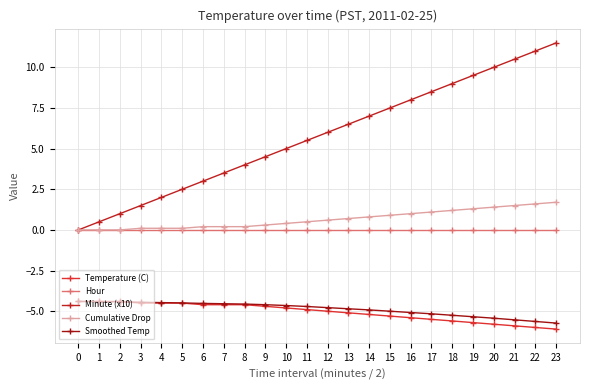

True or false: Hour and Temperature (C) cross at least once.

False